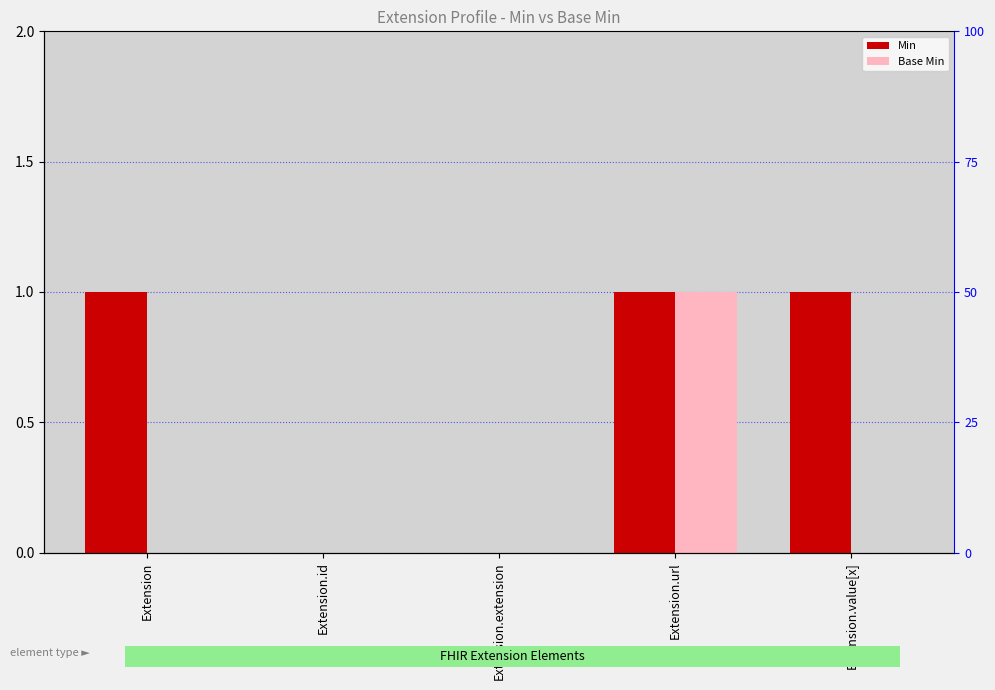

At which label does Min reach its peak?

Extension